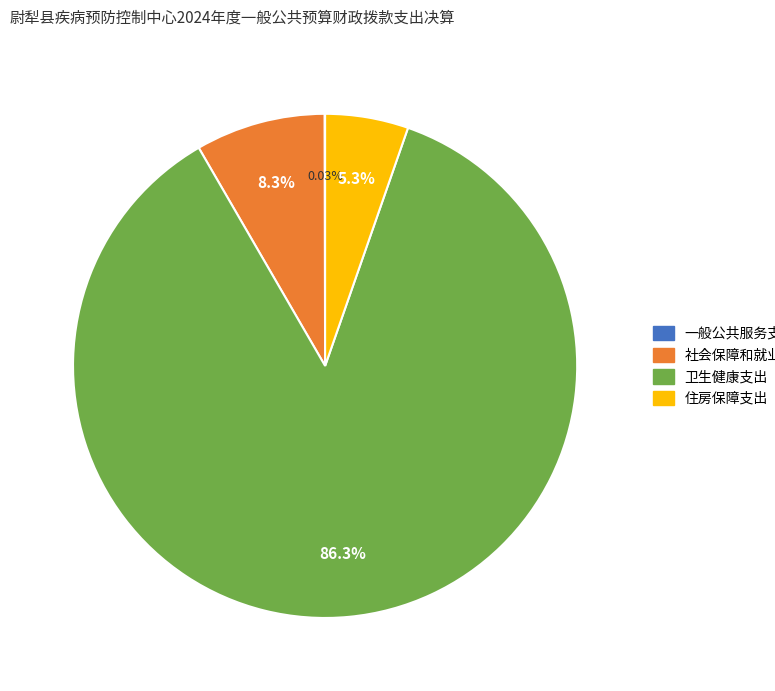

The 住房保障支出 slice represents 5% of the pie. True or false?

True